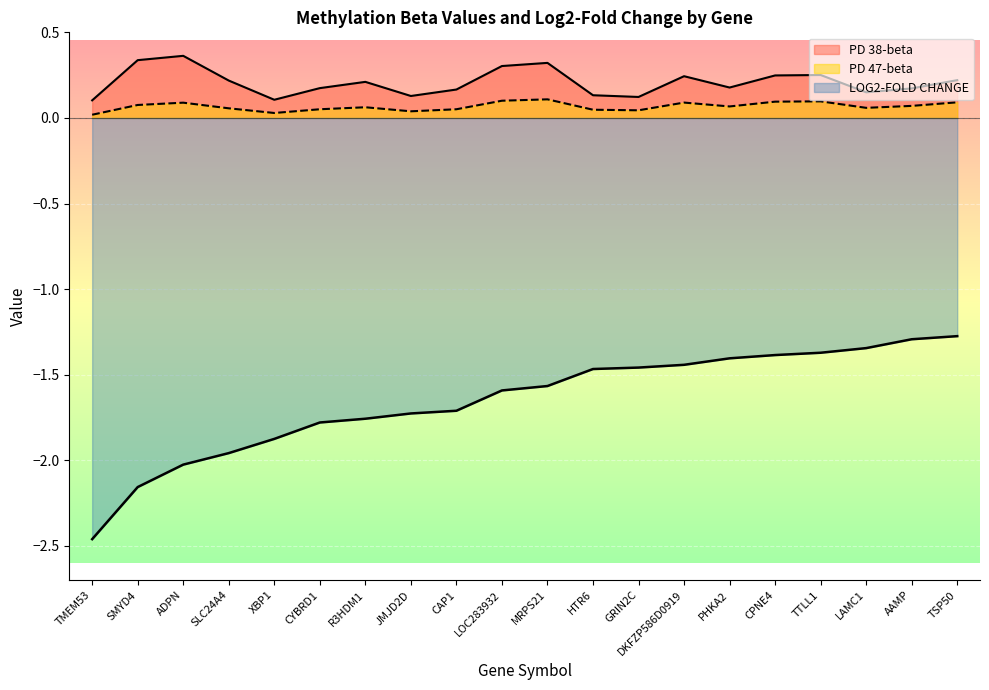

What is the average value of the PD 38-beta series?

0.2